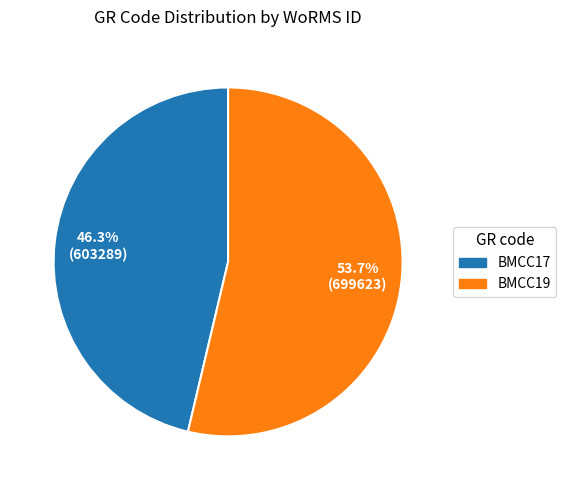

What is the smallest slice in the pie chart?

BMCC17